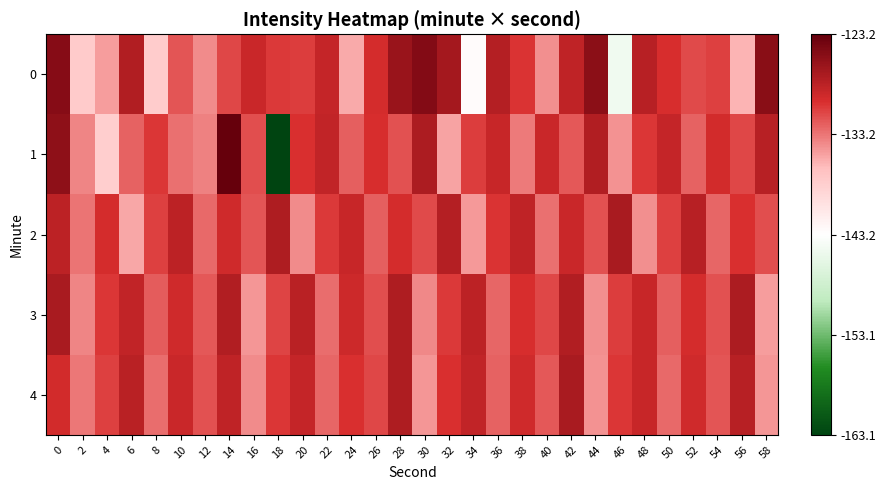

Reading left to right, what are all the values shown in this chart?

0: 0=-125.1	2=-137.8	4=-134.9	6=-127.6	8=-137.9	10=-131.6	12=-134.2	14=-131.1	16=-129.1	18=-130.5	20=-130.6	22=-128.7	24=-135.6	26=-129.7	28=-126.2	30=-124.9	32=-126.9	34=-142.7	36=-127.7	38=-130.2	40=-134.3	42=-128.4	44=-125.4	46=-144.6	48=-127.9	50=-129.9	52=-131.2	54=-130.8	56=-136.0	58=-125.3
1: 0=-125.7	2=-133.9	4=-138.1	6=-132.3	8=-130.3	10=-132.9	12=-133.8	14=-123.2	16=-131.4	18=-163.1	20=-130.0	22=-128.5	24=-132.1	26=-129.8	28=-131.5	30=-127.3	32=-135.2	34=-130.6	36=-128.9	38=-133.4	40=-129.1	42=-131.8	44=-127.6	46=-134.5	48=-130.2	50=-128.7	52=-132.3	54=-129.5	56=-131.1	58=-127.9
2: 0=-128.3	2=-133.1	4=-129.7	6=-135.4	8=-130.8	10=-128.2	12=-132.6	14=-129.3	16=-131.7	18=-127.5	20=-134.2	22=-130.5	24=-128.8	26=-132.1	28=-129.6	30=-131.2	32=-127.8	34=-134.8	36=-130.1	38=-128.4	40=-132.9	42=-129.0	44=-131.6	46=-127.2	48=-134.3	50=-130.7	52=-128.0	54=-132.4	56=-129.9	58=-131.4
3: 0=-127.1	2=-133.8	4=-130.3	6=-128.6	8=-132.0	10=-129.4	12=-131.9	14=-127.7	16=-134.6	18=-130.9	20=-128.1	22=-132.7	24=-129.2	26=-131.3	28=-127.4	30=-134.0	32=-130.4	34=-128.3	36=-132.5	38=-129.8	40=-131.0	42=-127.6	44=-134.4	46=-130.6	48=-128.9	50=-132.2	52=-129.7	54=-131.5	56=-127.3	58=-134.9
4: 0=-129.5	2=-133.2	4=-130.8	6=-128.1	8=-132.8	10=-129.1	12=-131.6	14=-128.4	16=-134.1	18=-130.2	20=-128.7	22=-132.4	24=-129.9	26=-131.1	28=-127.5	30=-134.7	32=-130.0	34=-128.6	36=-132.3	38=-129.4	40=-131.8	42=-127.2	44=-134.5	46=-130.3	48=-128.8	50=-132.6	52=-129.3	54=-131.7	56=-127.9	58=-134.6